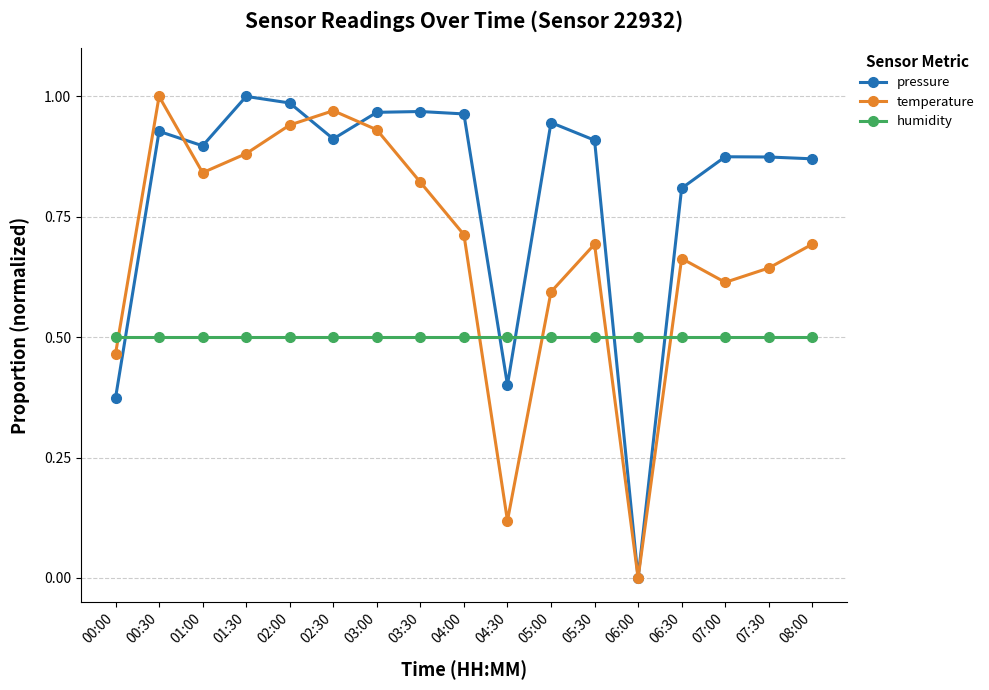

Is the value of pressure at 07:00 greater than the value of temperature at 07:00?

Yes